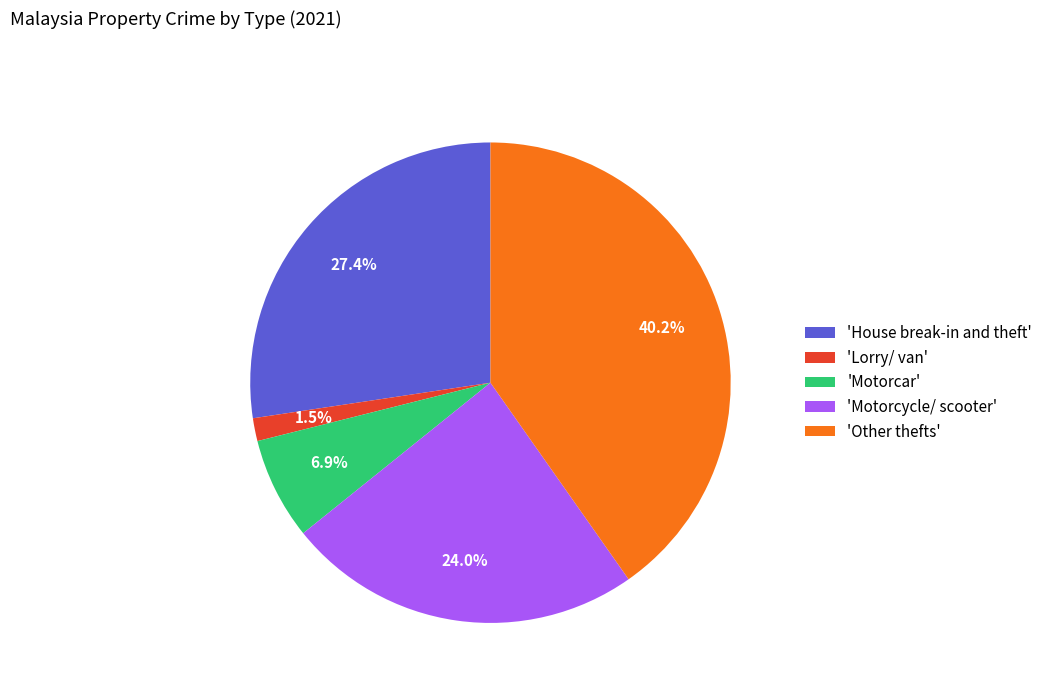

Is there any slice that represents more than half of the pie?

No